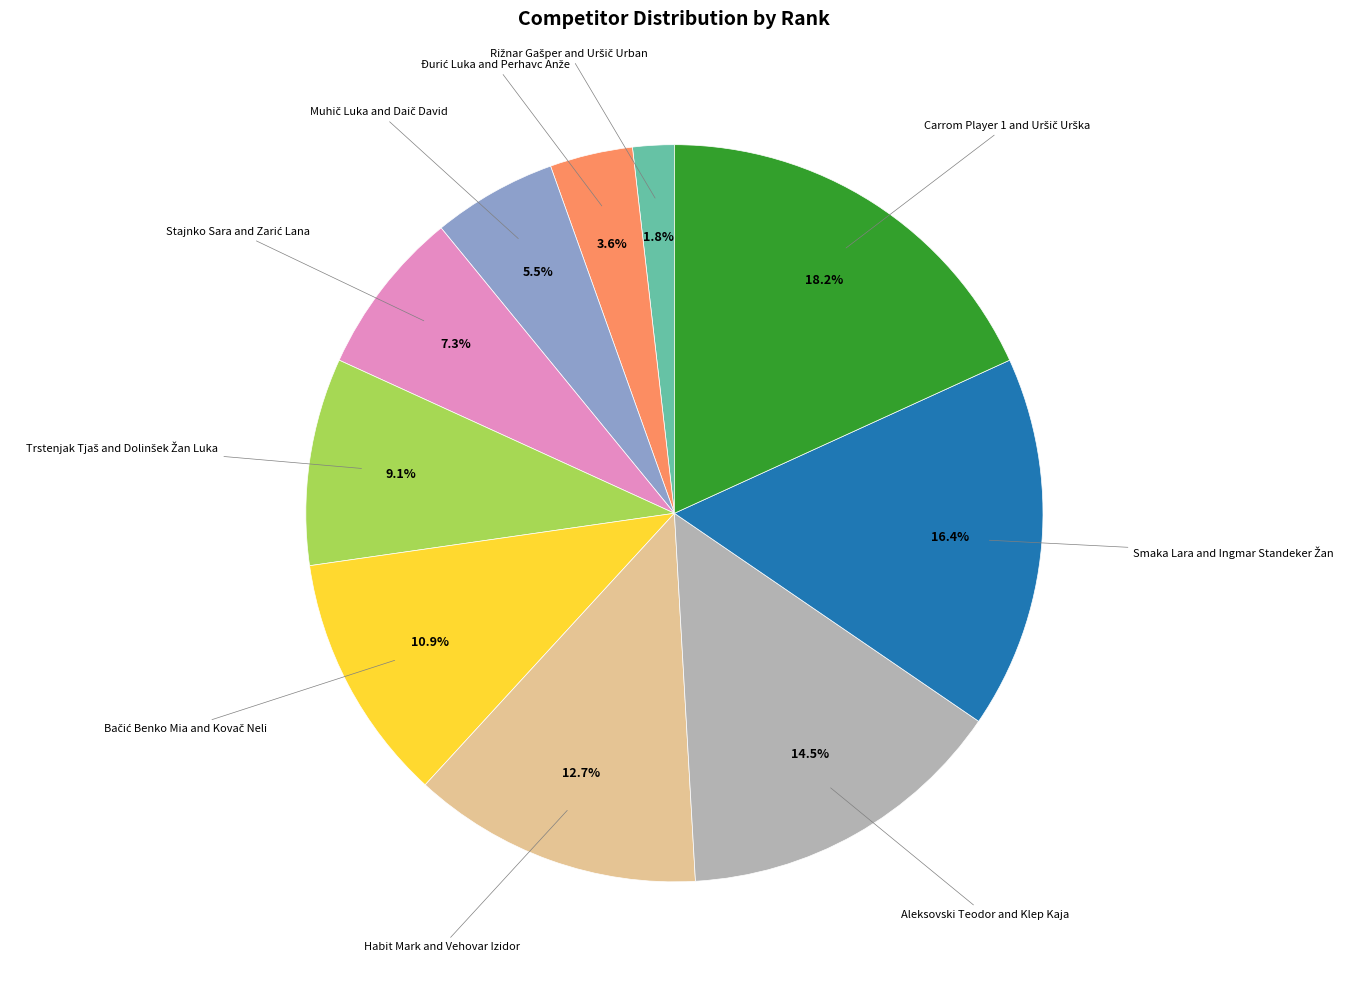

Is there any slice that represents more than half of the pie?

No